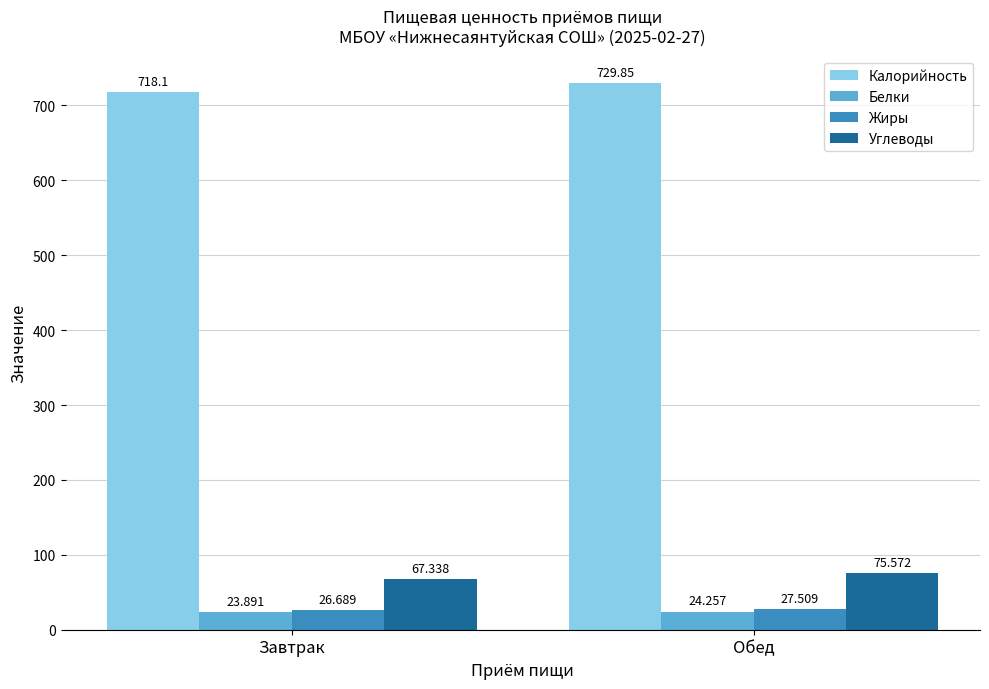

Where does the Белки series first go above 24?

Обед